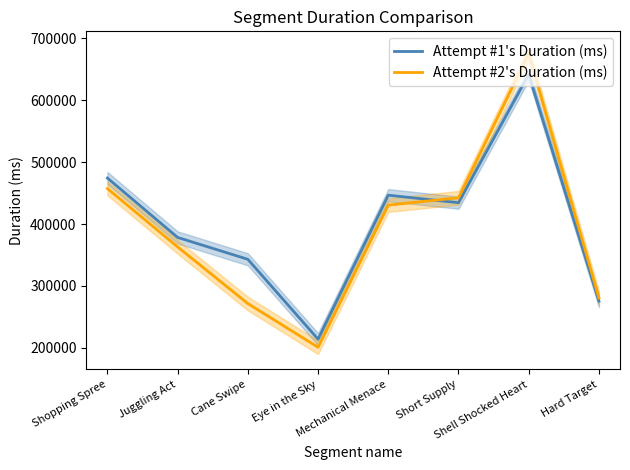

Reading left to right, transcribe all the data shown in this chart.

Attempt #1's Duration (ms): Shopping Spree=474400	Juggling Act=378443	Cane Swipe=343120	Eye in the Sky=214088	Mechanical Menace=446681	Short Supply=434568	Shell Shocked Heart=641924	Hard Target=275489
Attempt #2's Duration (ms): Shopping Spree=457428	Juggling Act=363161	Cane Swipe=271630	Eye in the Sky=200987	Mechanical Menace=430643	Short Supply=442510	Shell Shocked Heart=675516	Hard Target=280687